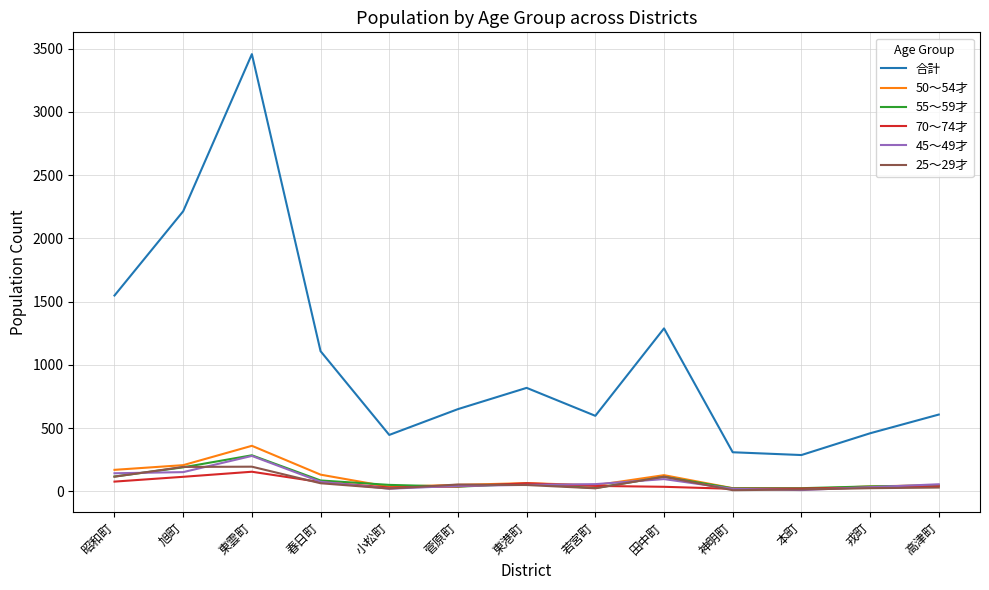

What is the maximum value shown in the chart?

3457